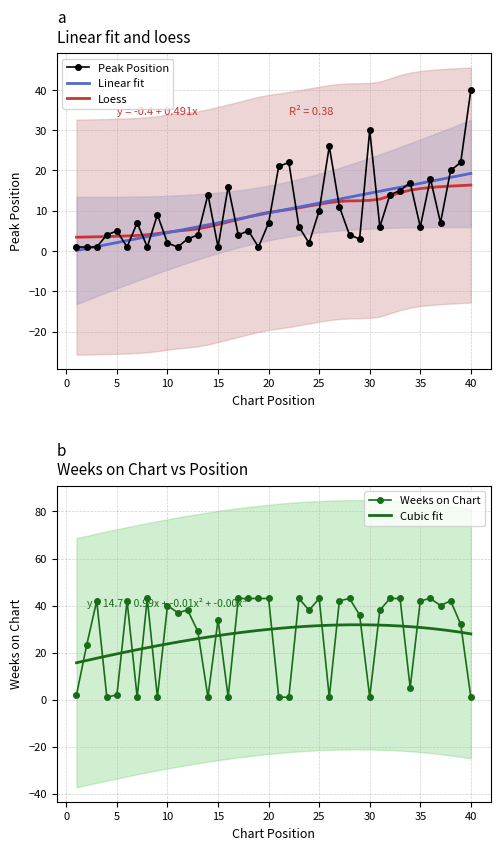

What is the difference between the maximum and minimum values in the Weeks on Chart series?

42